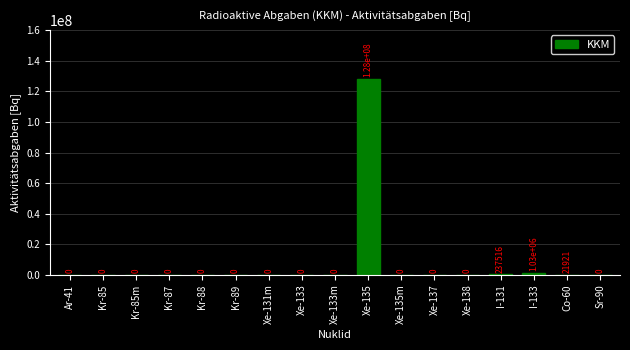

Reading left to right, extract all data points from this chart.

Ar-41=0.0	Kr-85=0.0	Kr-85m=0.0	Kr-87=0.0	Kr-88=0.0	Kr-89=0.0	Xe-131m=0.0	Xe-133=0.0	Xe-133m=0.0	Xe-135=128193000.0	Xe-135m=0.0	Xe-137=0.0	Xe-138=0.0	I-131=237516.4	I-133=1031034.2	Co-60=21920.9	Sr-90=0.0